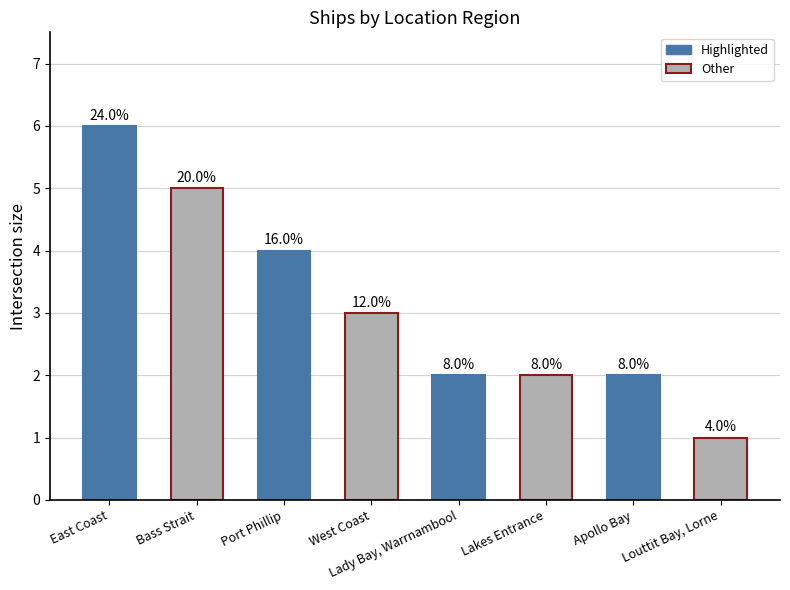

Are the bars horizontal?

No